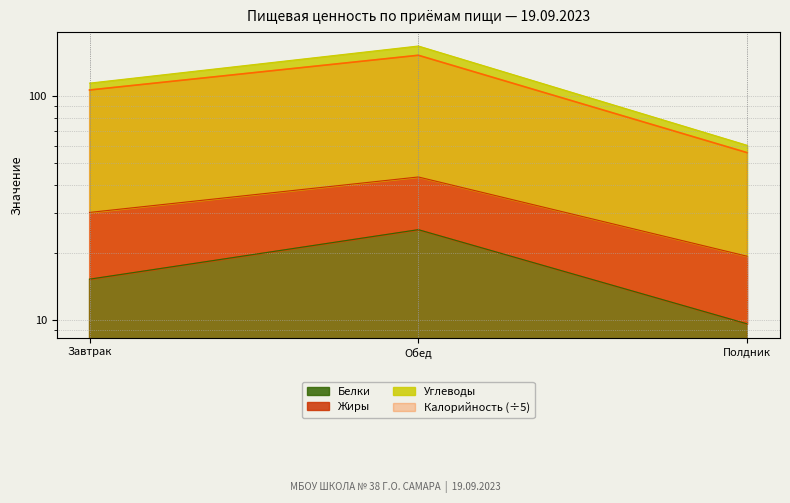

How many categories are shown in the chart?

3